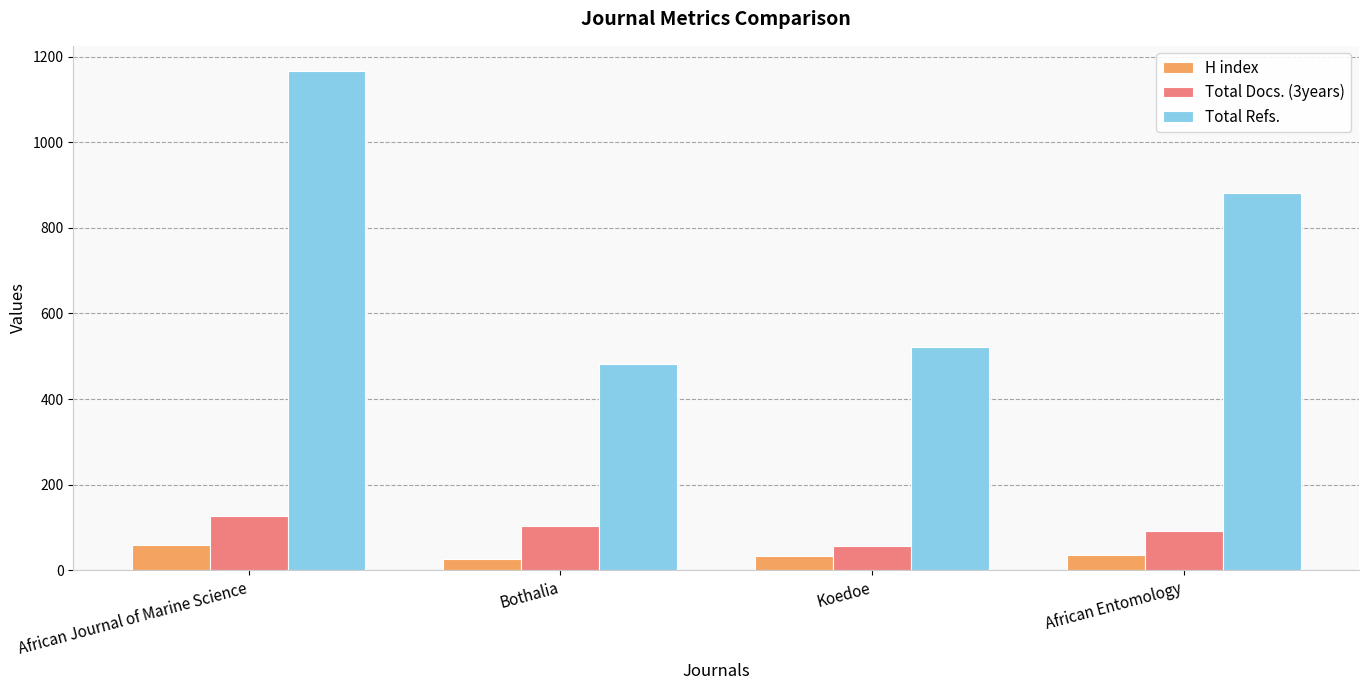

What is the sum of the H index values at Bothalia and Koedoe?

60